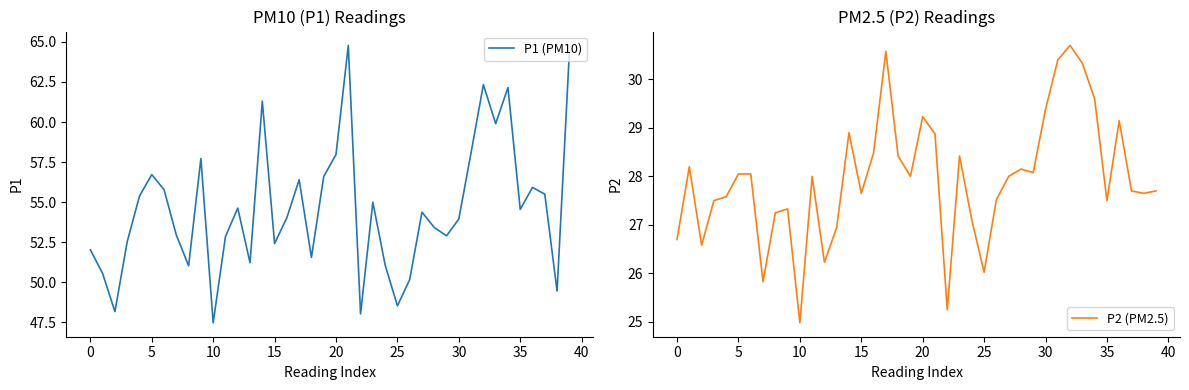

The value of P2 (PM2.5) at 5 is 37.6. True or false?

False